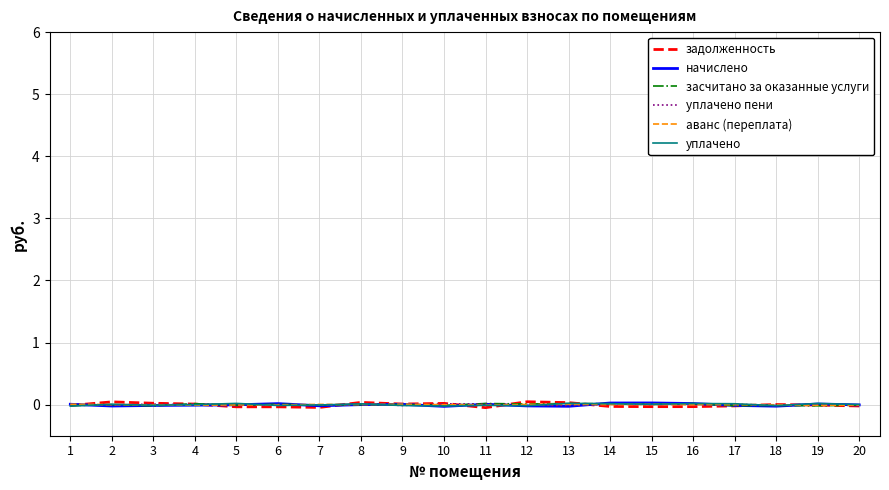

Which series has the largest range (max minus min)?

задолженность